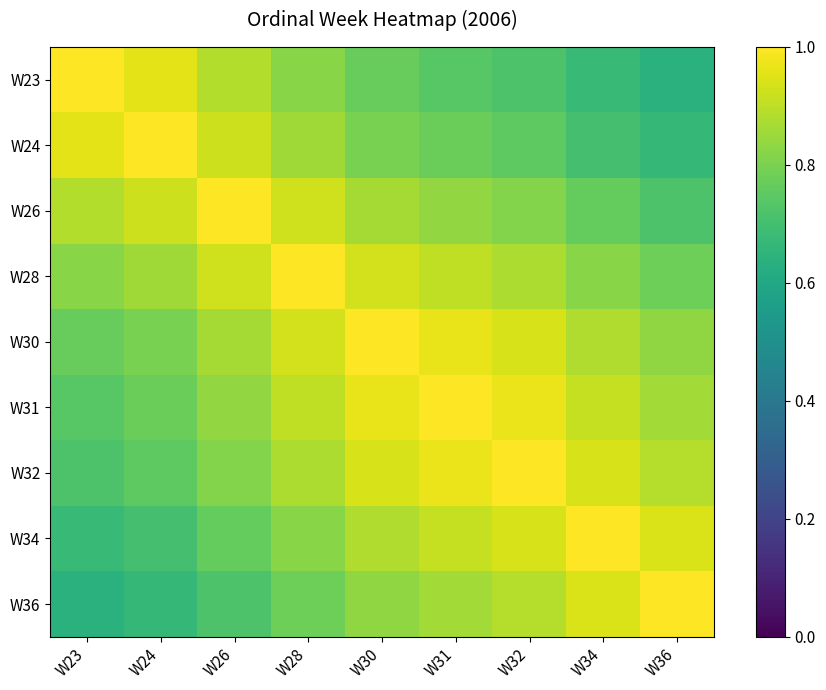

What is the difference between the highest and lowest values at W31?

0.3